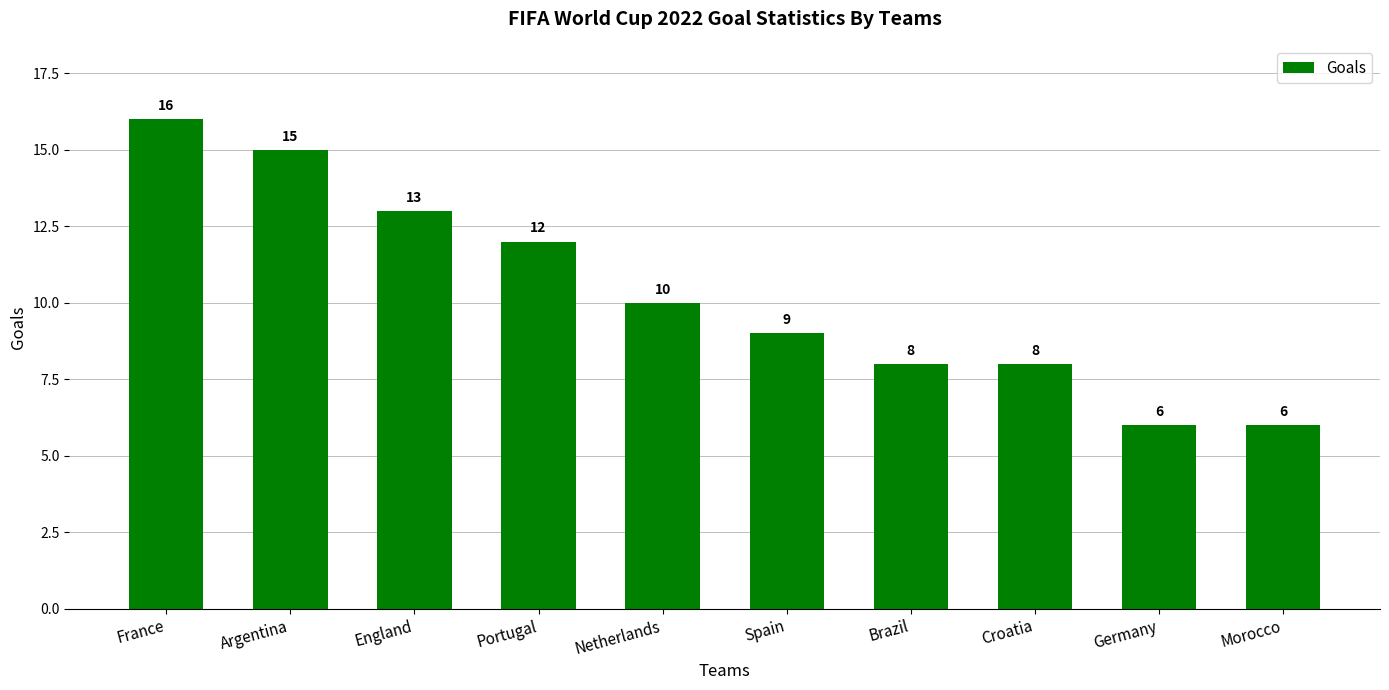

Count the values in the range 8 to 13.

6